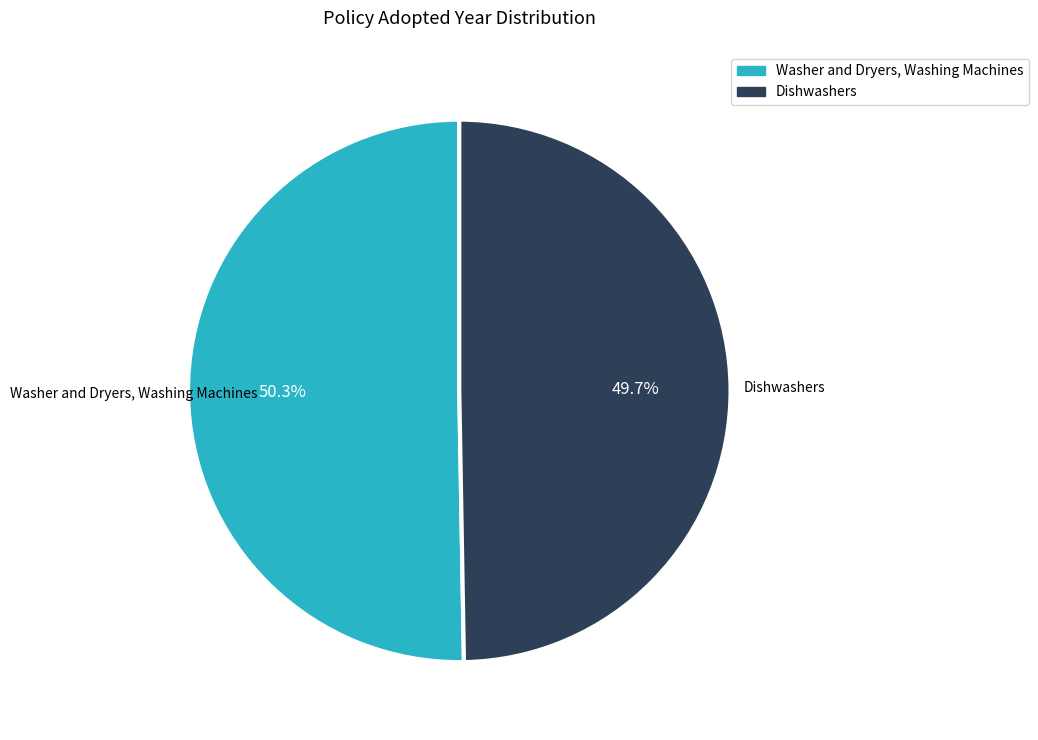

To the nearest percent, what is the difference between the largest and smallest slice percentages?

1%